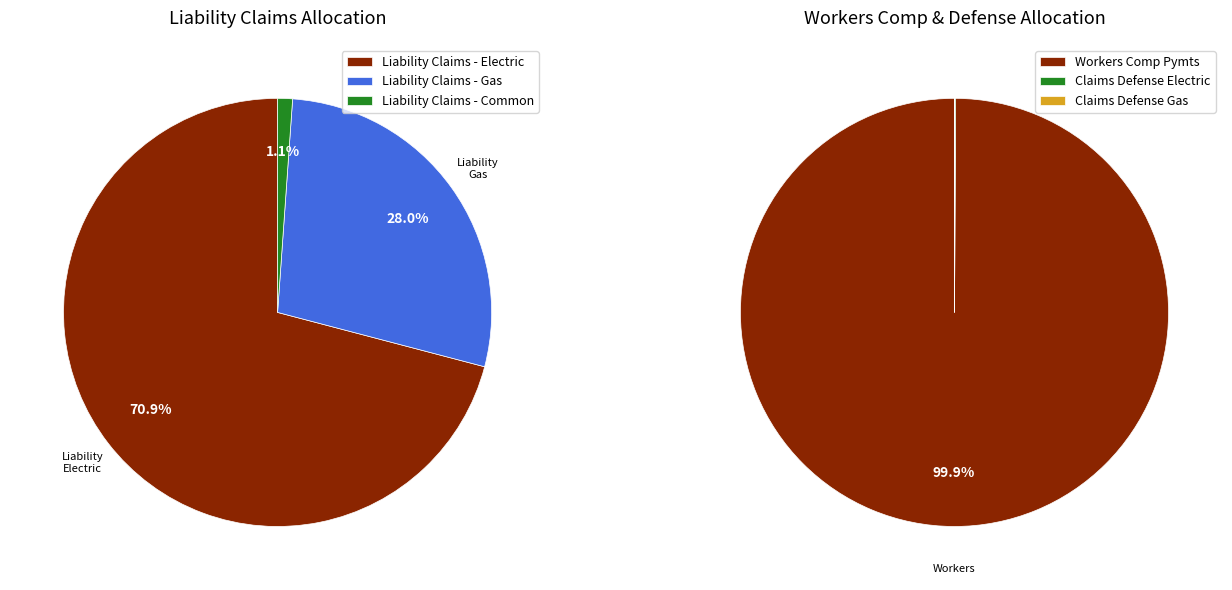

The Workers Comp Pymts to Employees slice represents 52% of the pie. True or false?

False